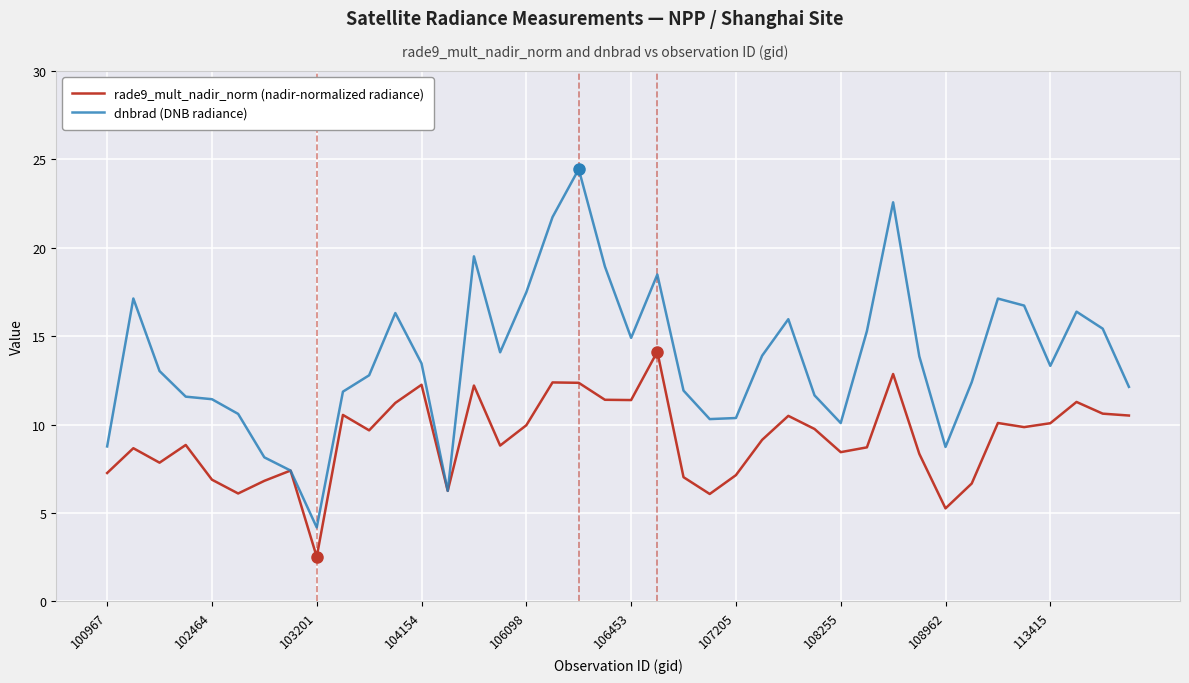

What is the smallest value displayed?

2.5